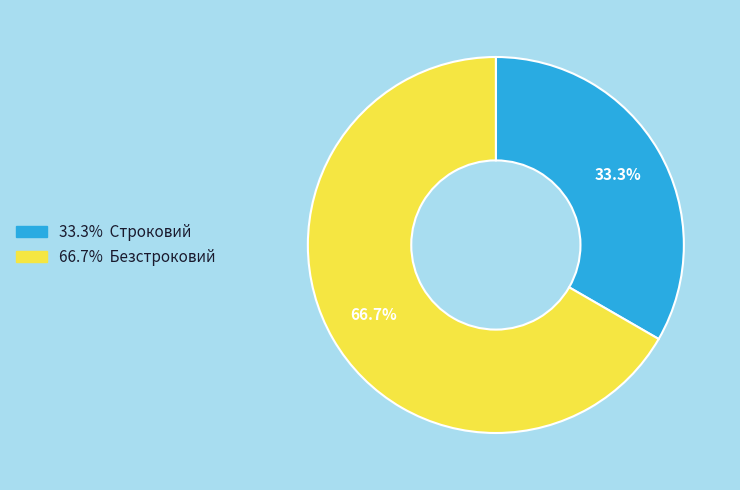

How many segments does this pie chart have?

2